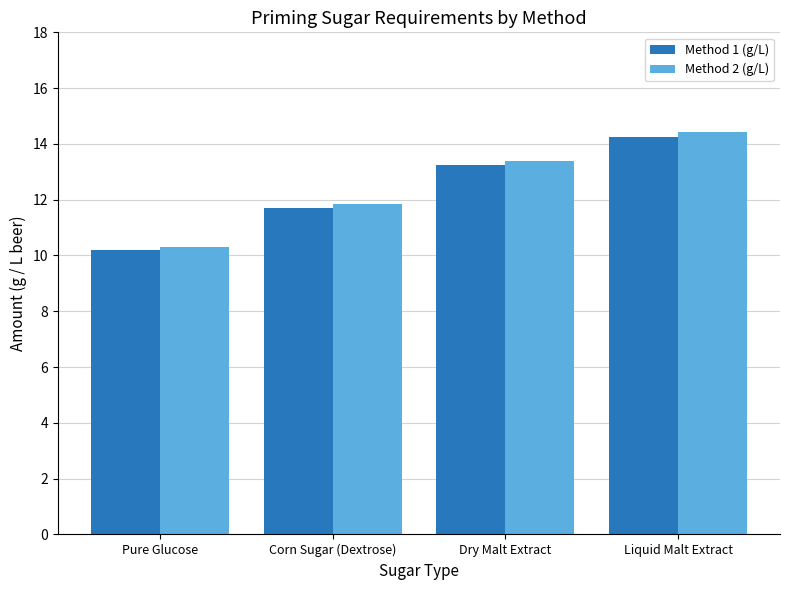

What is the maximum value for Method 1 (g/L)?

14.3